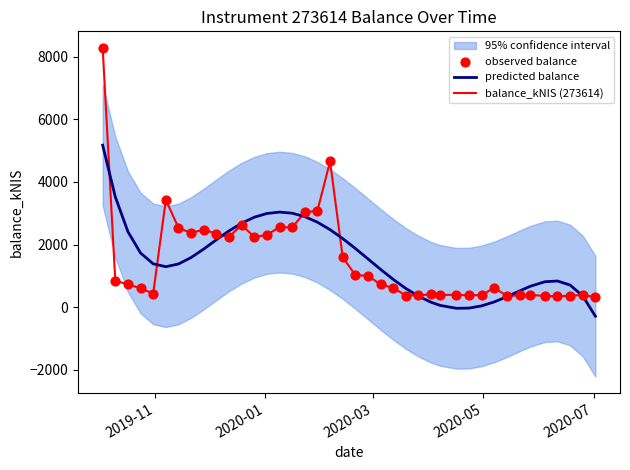

Which series has the largest Y range (max minus min)?

balance_kNIS (273614)